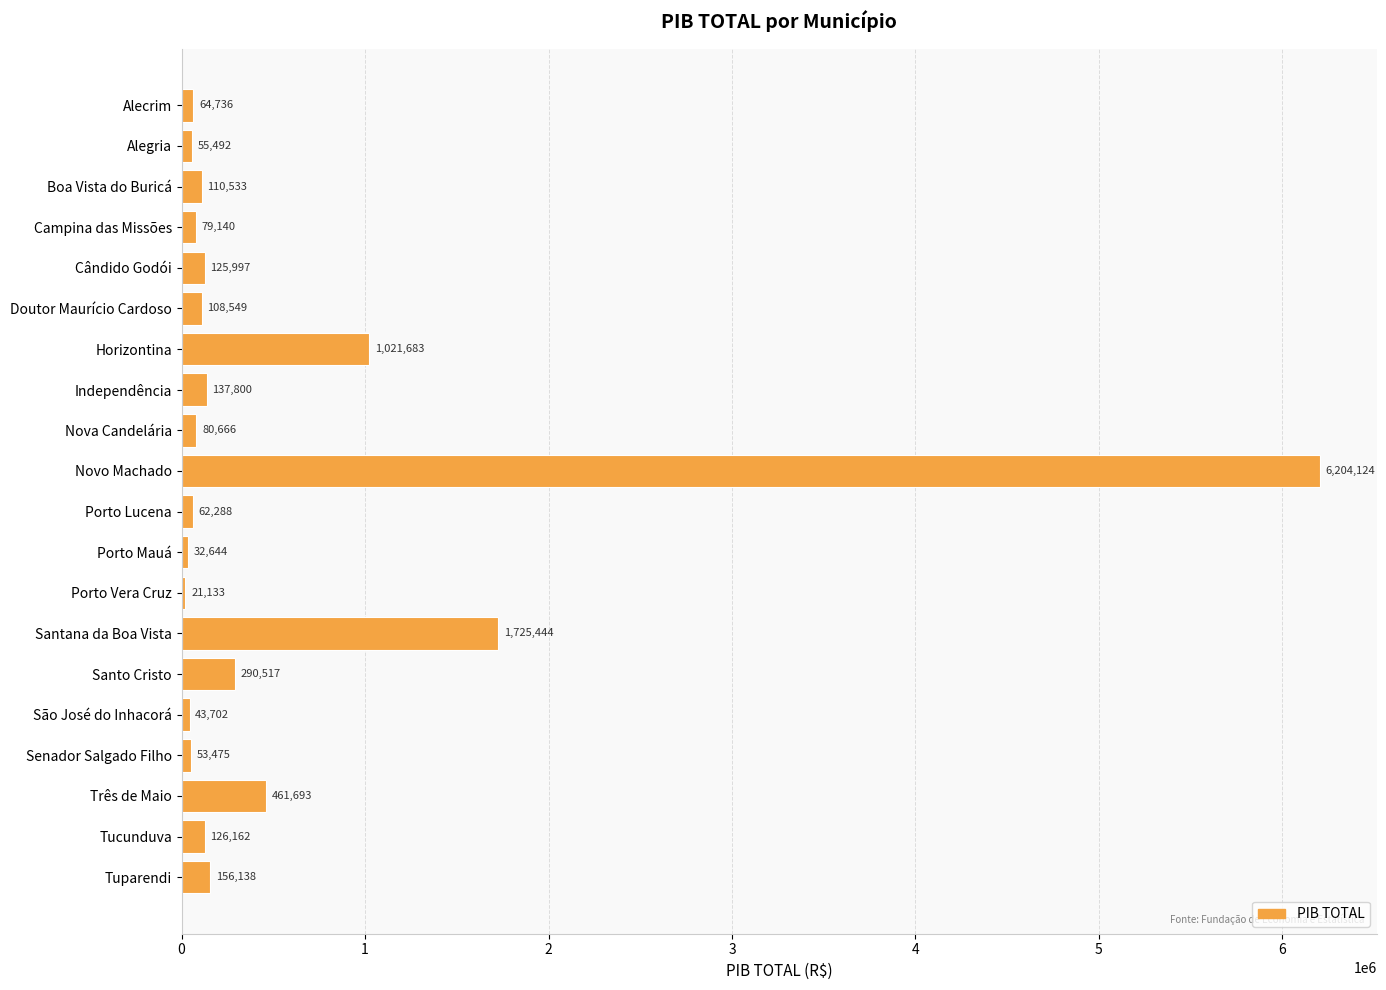

What value does the data have at Alegria?

55492.0